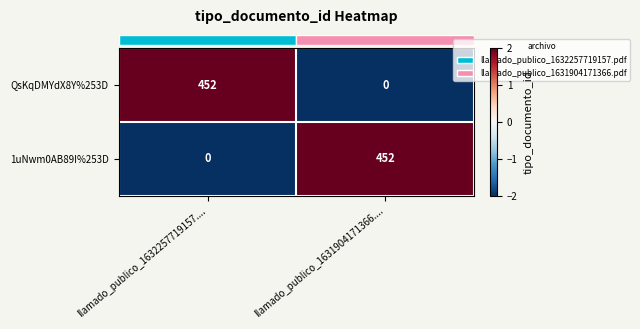

What is the sum of the 1uNwm0AB89I%253D values at llamado_publico_1631904171366.... and llamado_publico_1632257719157....?

452